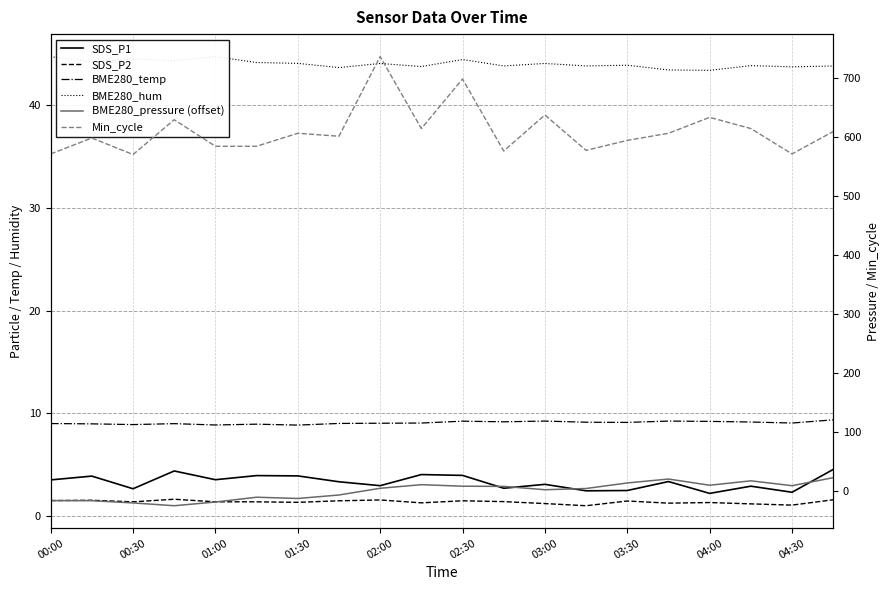

True or false: BME280_pressure (offset) and Min_cycle intersect in this chart.

False